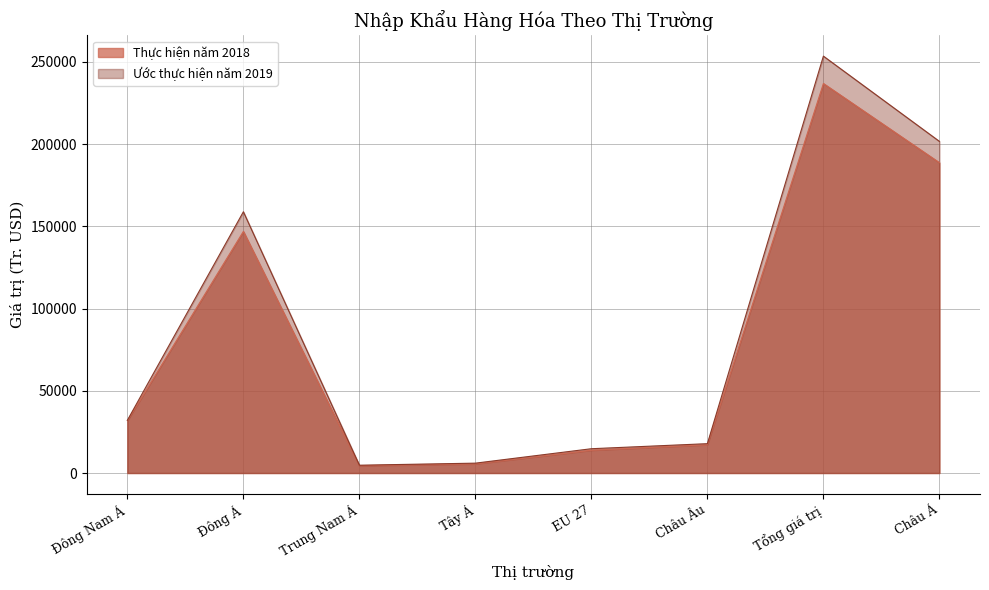

Is it true that Thực hiện năm 2018 equals 112059.6 at Châu Á?

False